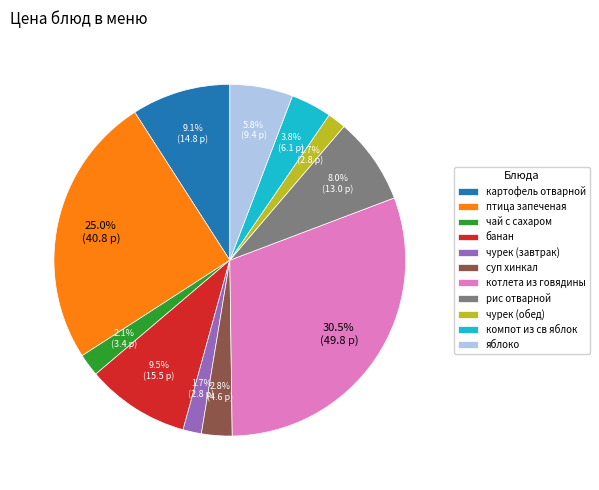

Does чурек (обед) represent more than half of the total?

No